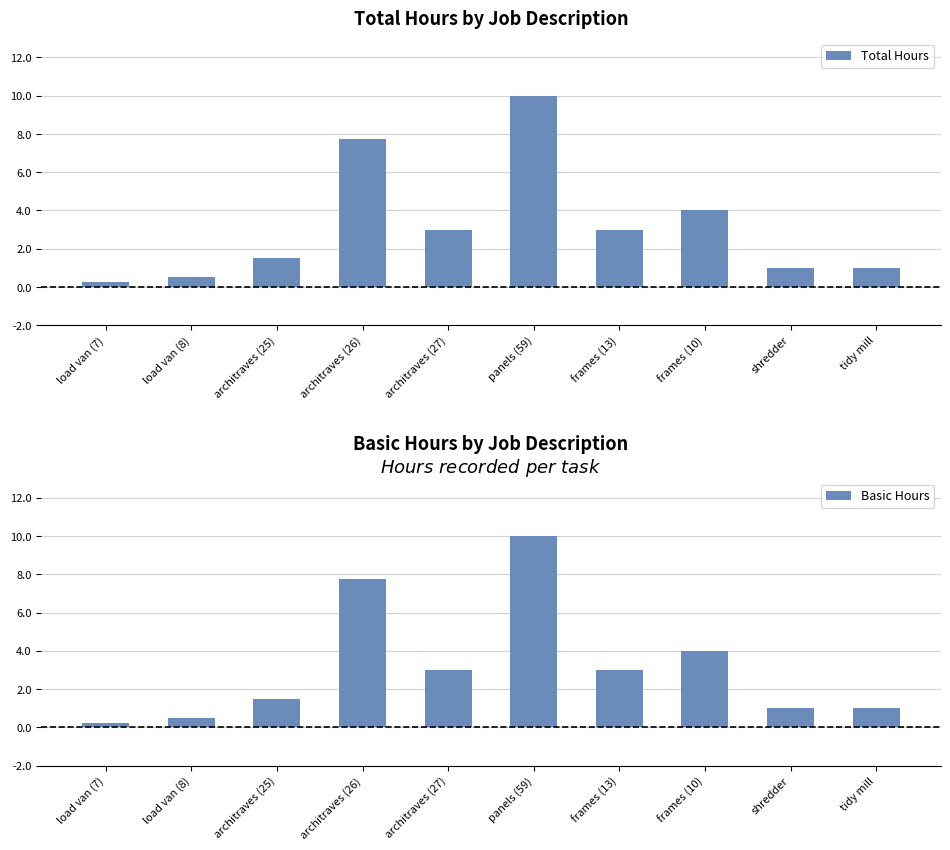

The Basic Hours series shows 0.3 at load van (8). True or false?

False